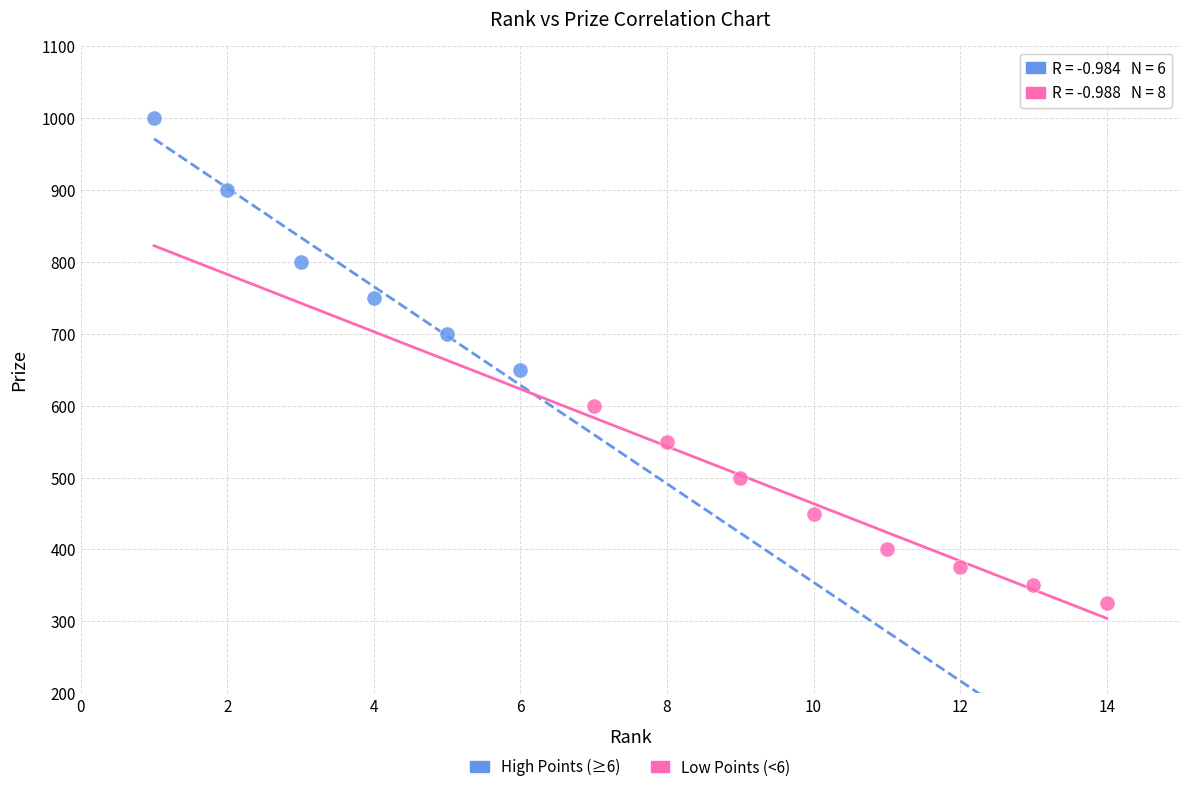

Which series has the widest spread of Y values?

High Points (≥6)